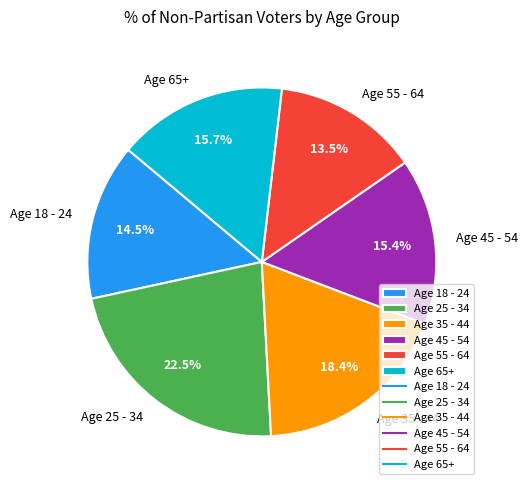

To the nearest percent, what percentage of the pie is Age 65+?

16%